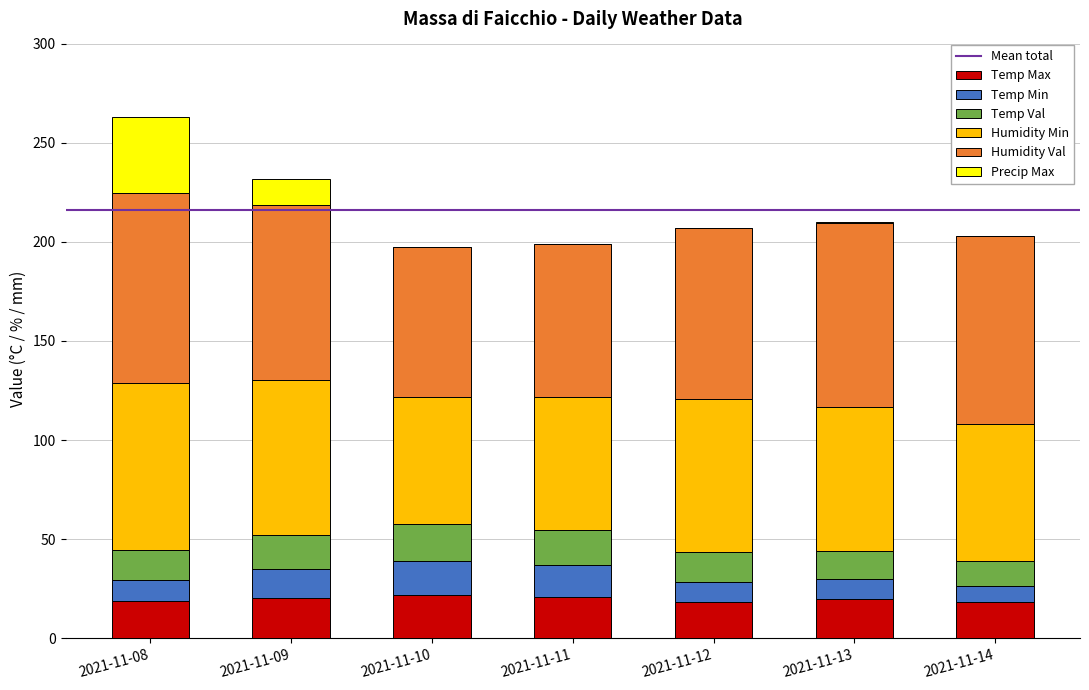

What is the total value across all series at 2021-11-14?

203.1